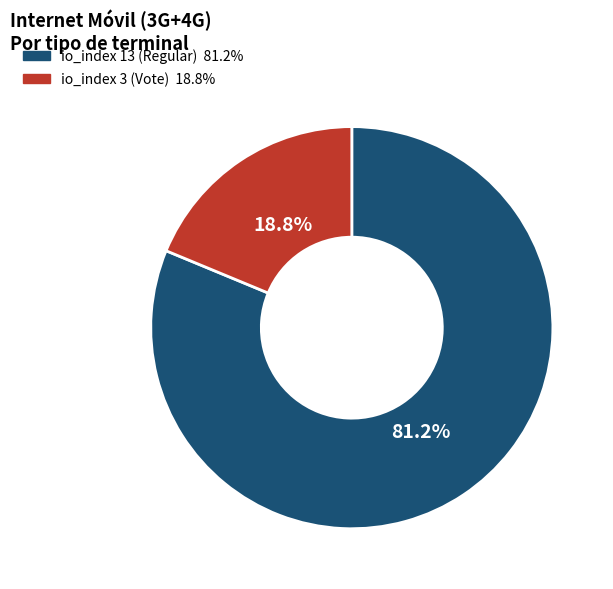

To the nearest percent, what is the combined percentage of io_index 3 (Vote) and io_index 13 (Regular)?

100%